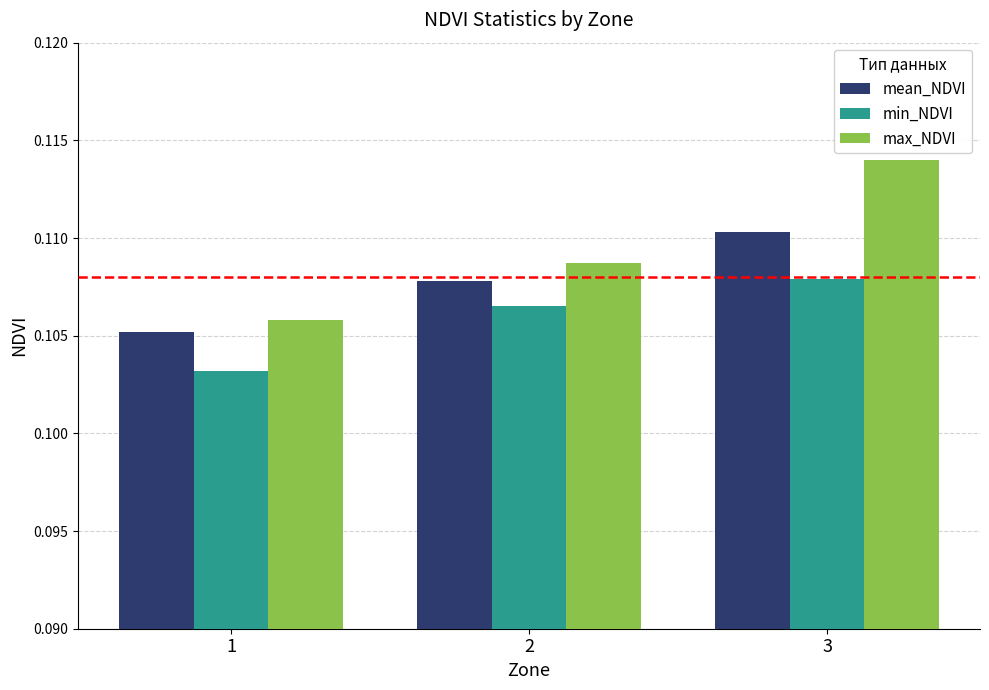

How many bars are there in each group?

3